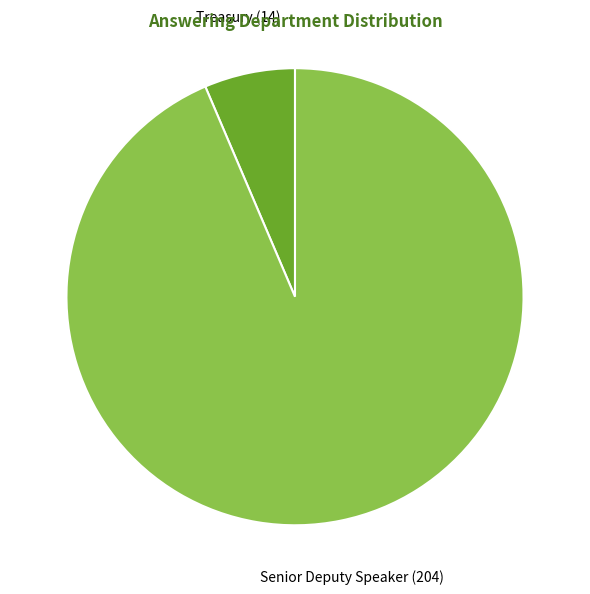

Between Treasury (14) and Senior Deputy Speaker (204), which is larger?

Senior Deputy Speaker (204)